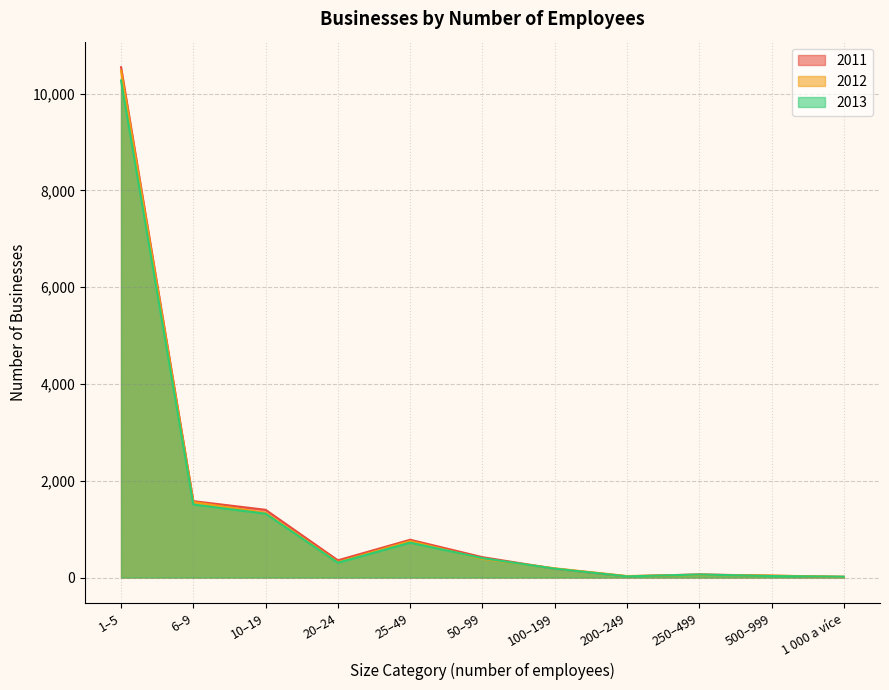

What are all the series names shown in the legend?

2011, 2012, 2013